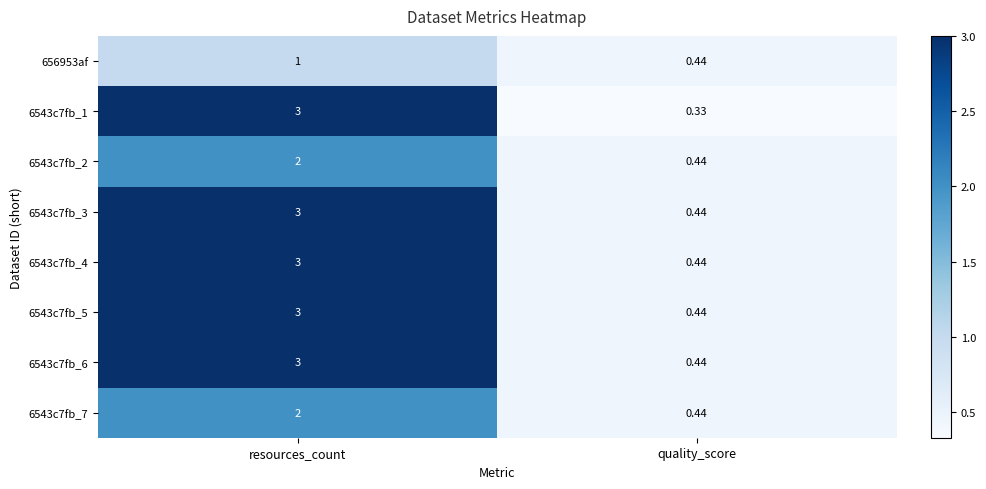

At which category does the chart reach its peak across all series?

resources_count